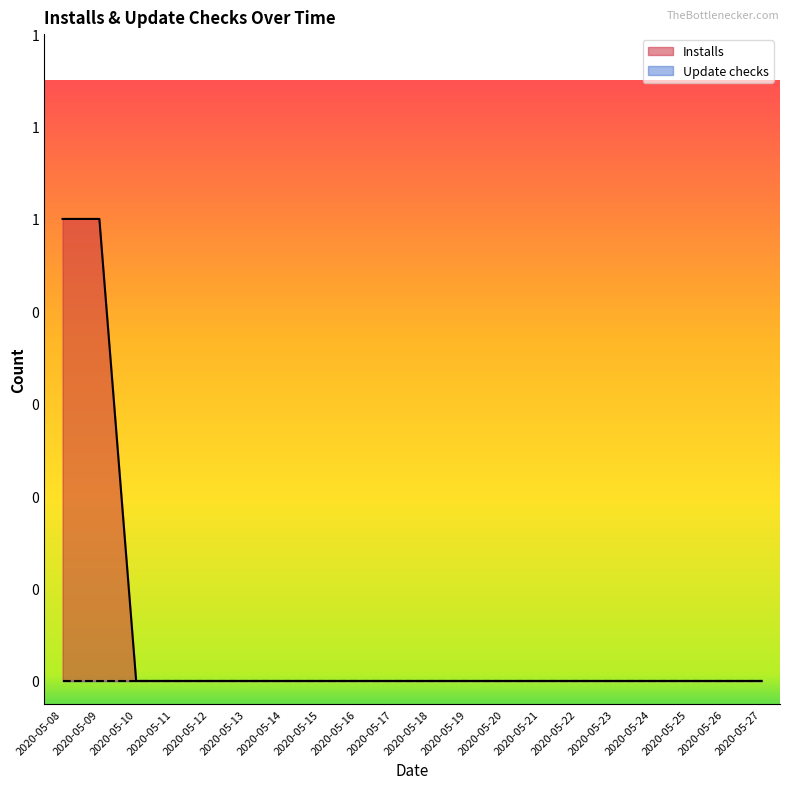

Count the number of values greater than 0.

2